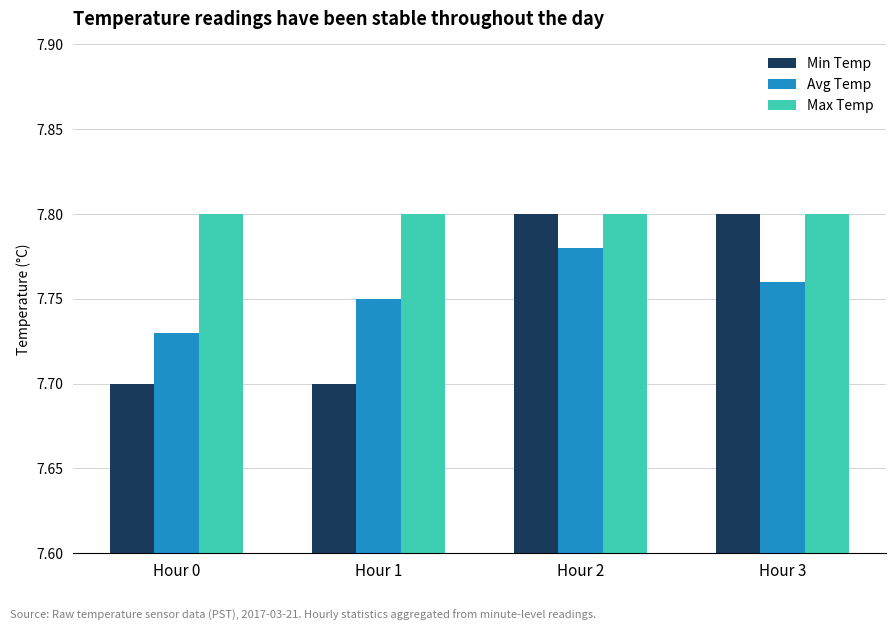

Count the number of categories in the chart.

4